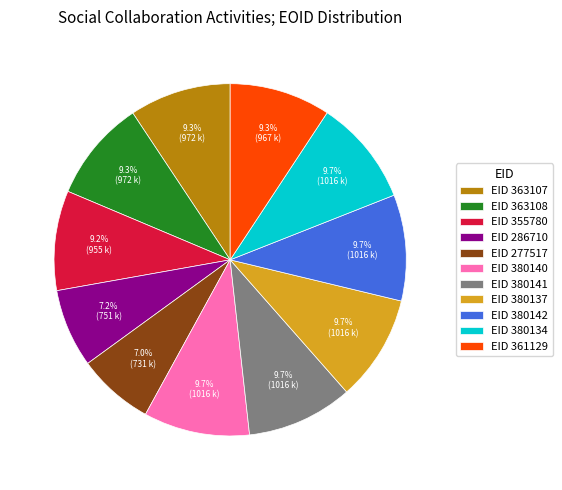

Does any single category account for the majority?

No